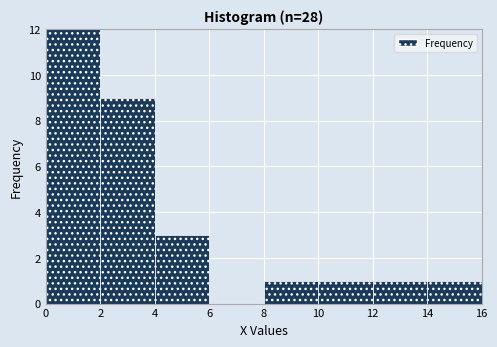

Over which range of the x-axis is the bar tallest?

0 to 2